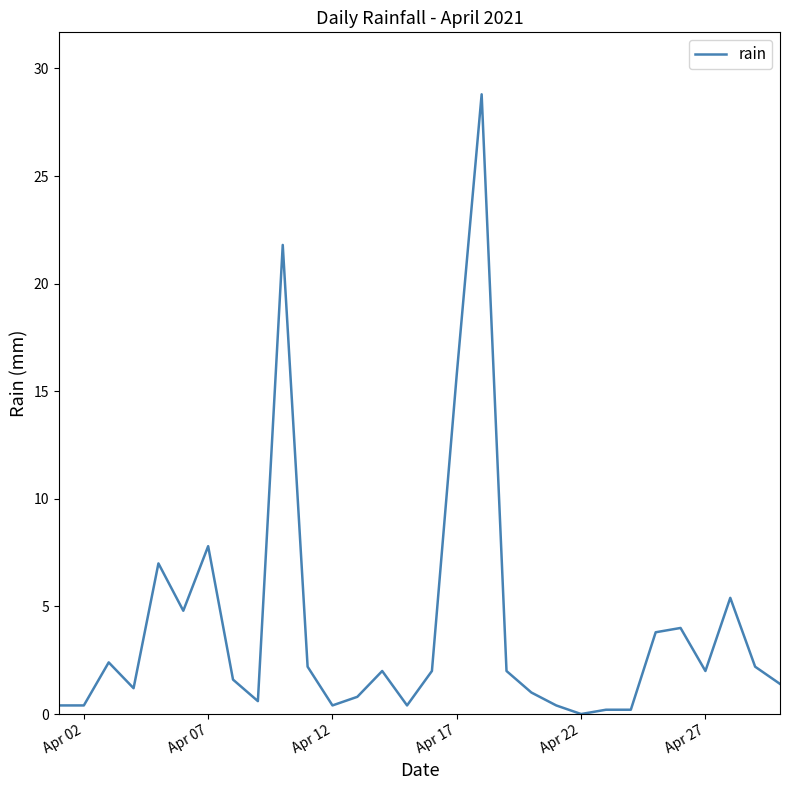

How many lines are shown in the chart?

1